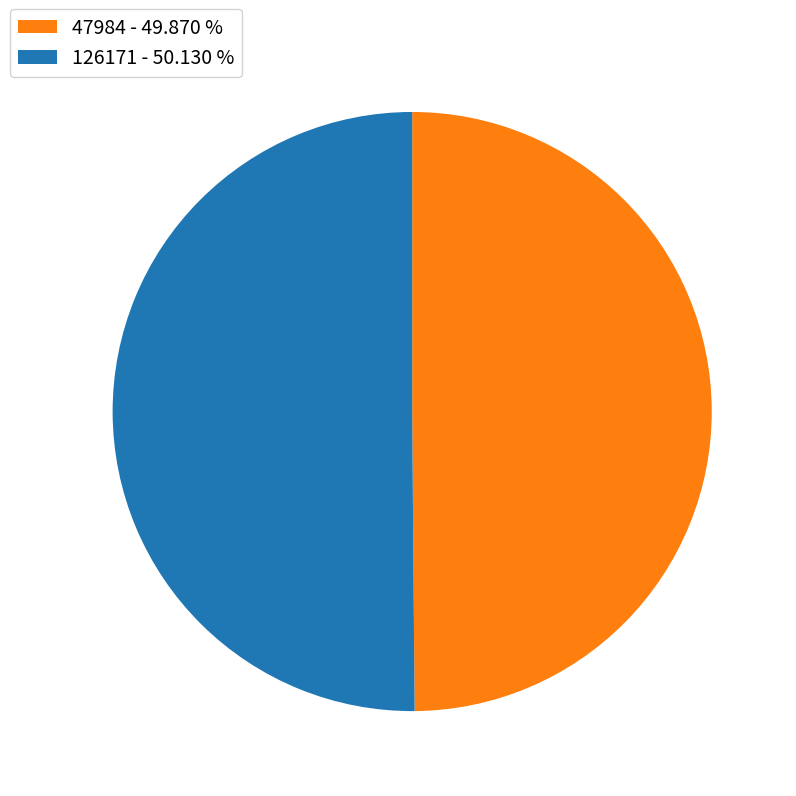

The 47984 slice represents 62% of the pie. True or false?

False